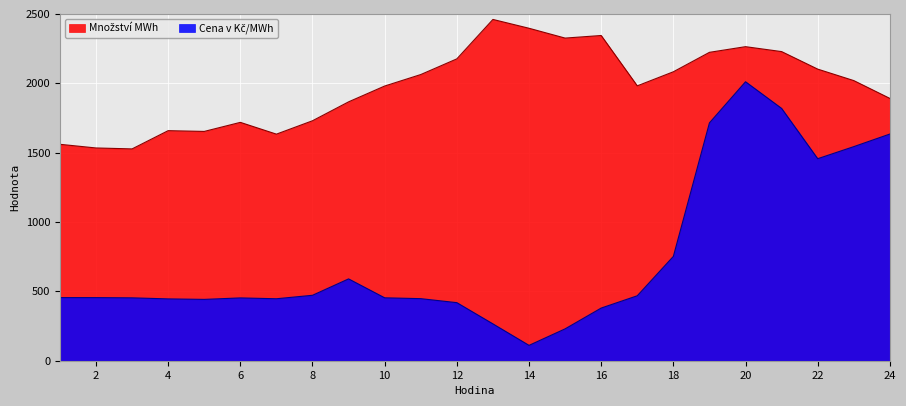

Does the chart display data point markers on the line(s)?

No